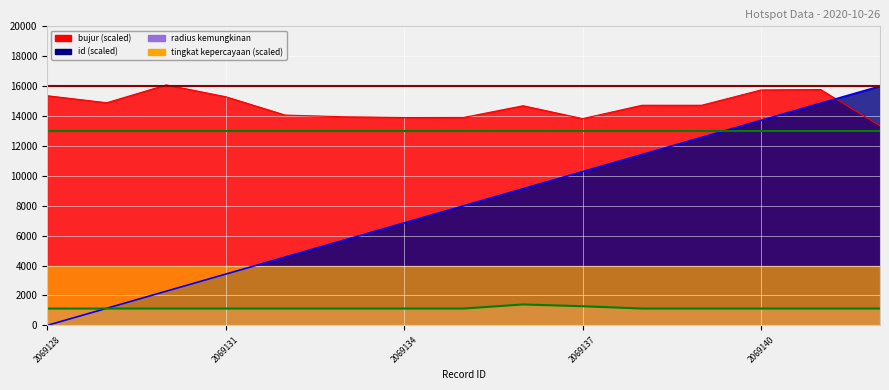

How many lines are shown in the chart?

3